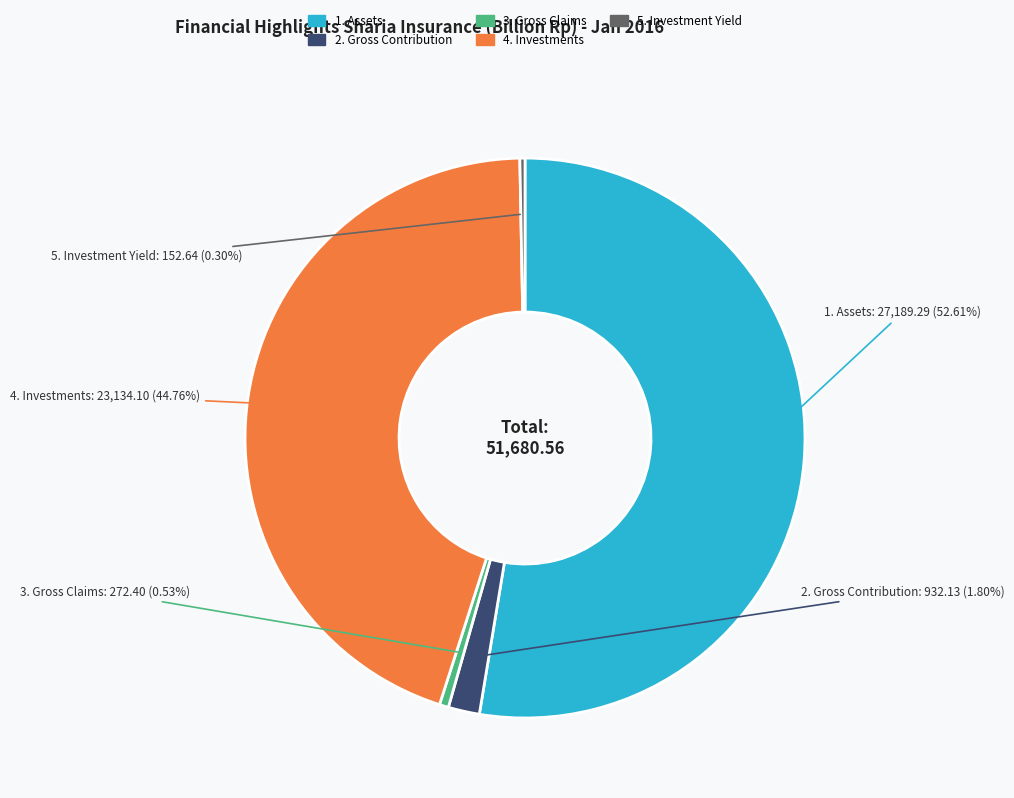

Is there any slice that represents more than half of the pie?

Yes